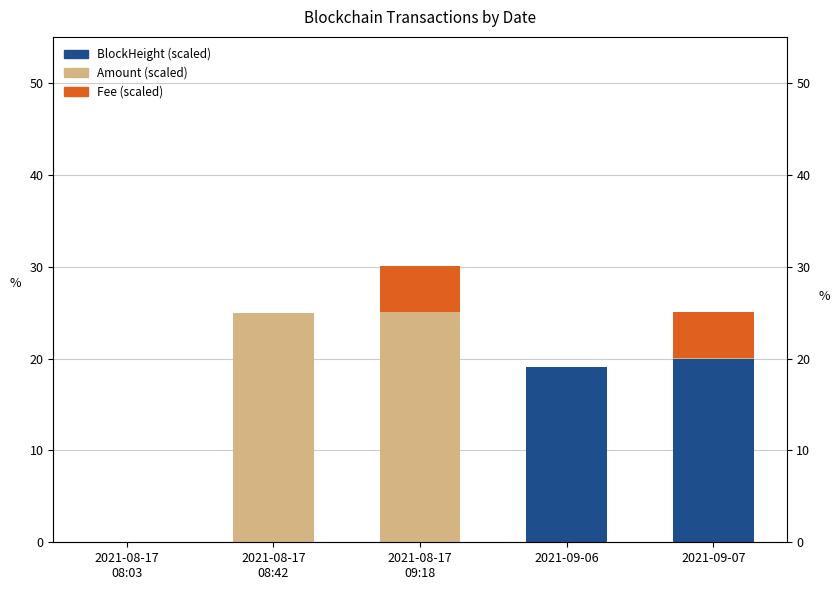

Reading right to left, extract all data points from this chart.

BlockHeight (scaled): 20.0	19.1	0.0	0.0	0.0
Amount (scaled): 0.0	0.0	25.0	25.0	0.0
Fee (scaled): 5.0	0.0	5.0	0.0	0.0